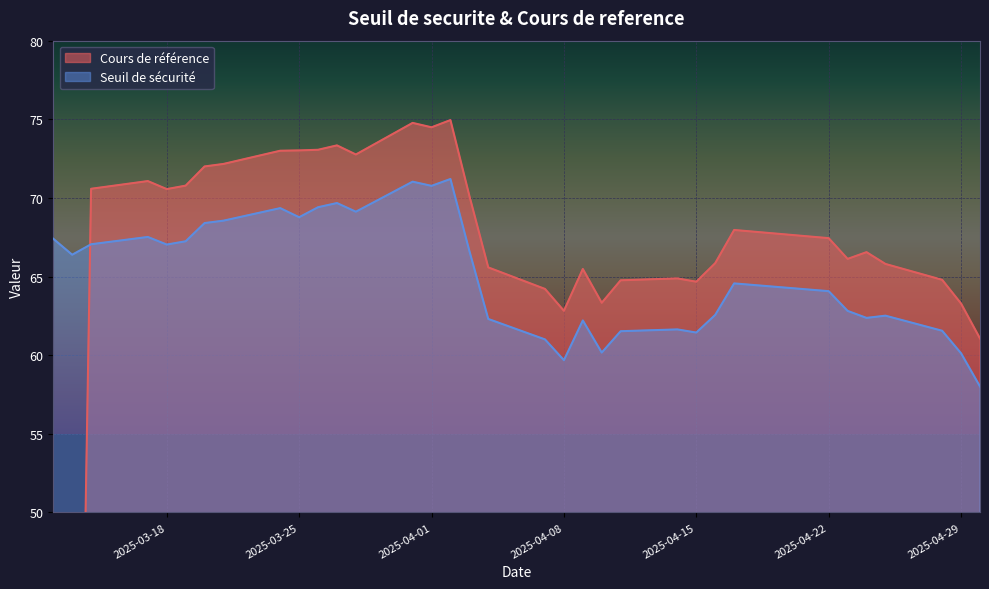

What is the approximate value of Seuil de securite at 2025-03-31?

71.0